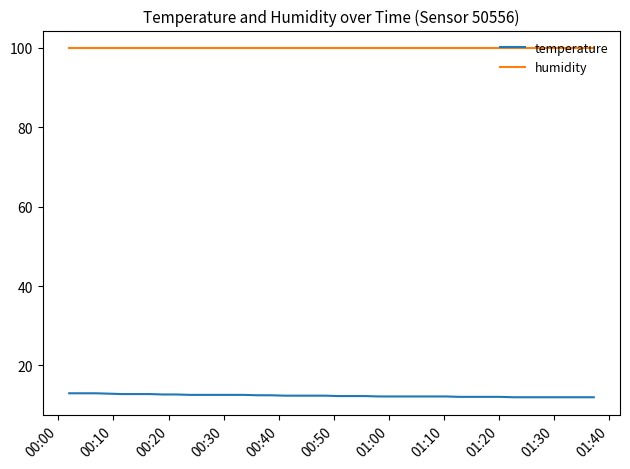

True or false: humidity and temperature intersect in this chart.

False